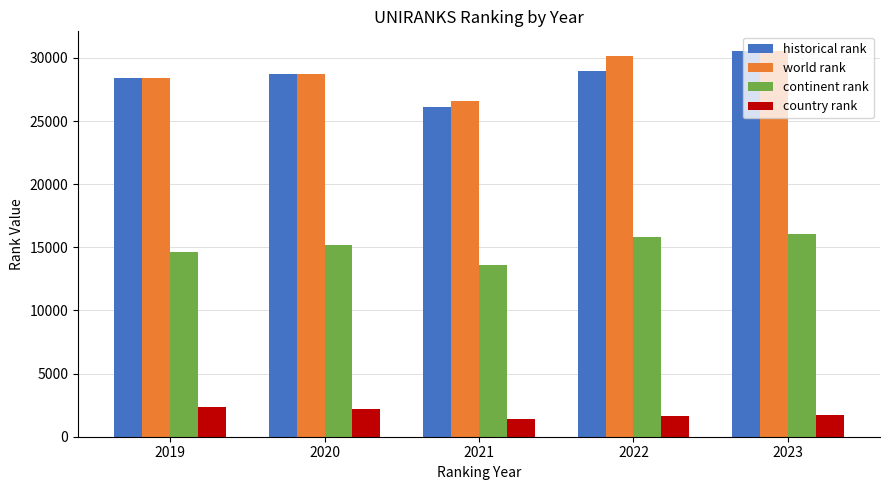

What is the difference between the maximum and minimum values in the continent rank series?

2489.0